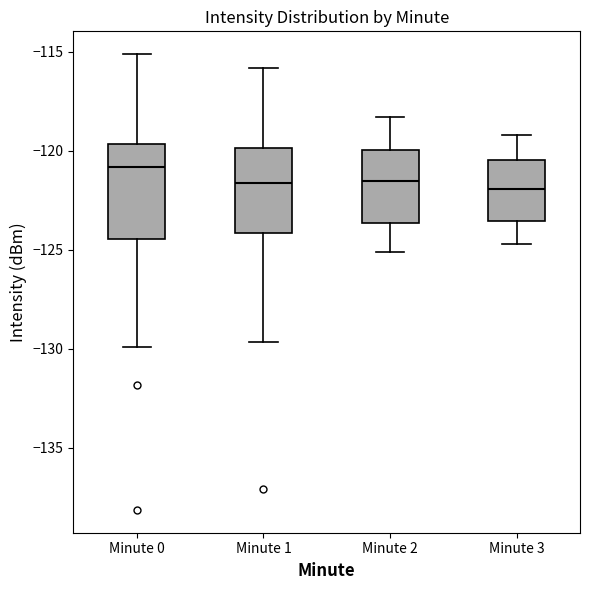

Where does the lower whisker of the box for Minute 3 end on the y-axis? The values are not printed on the chart, so give them approximately, as read against the axis.

-124.5